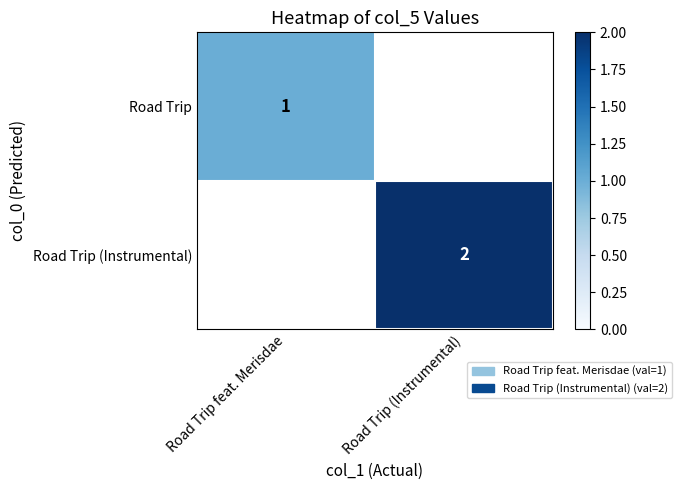

True or false: Road Trip has a value of 0 at Road Trip feat. Merisdae.

False